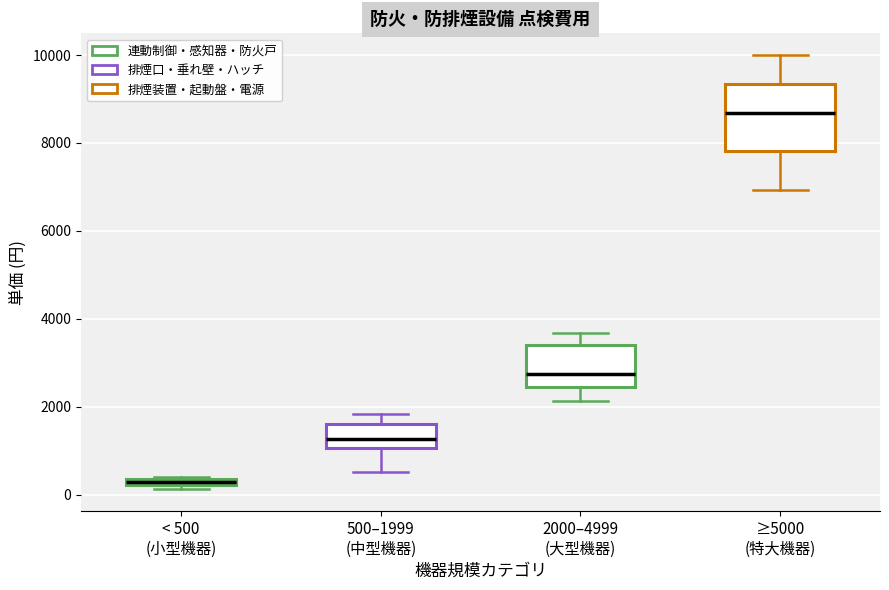

Which box has the highest median line?

≥5000 (特大機器)